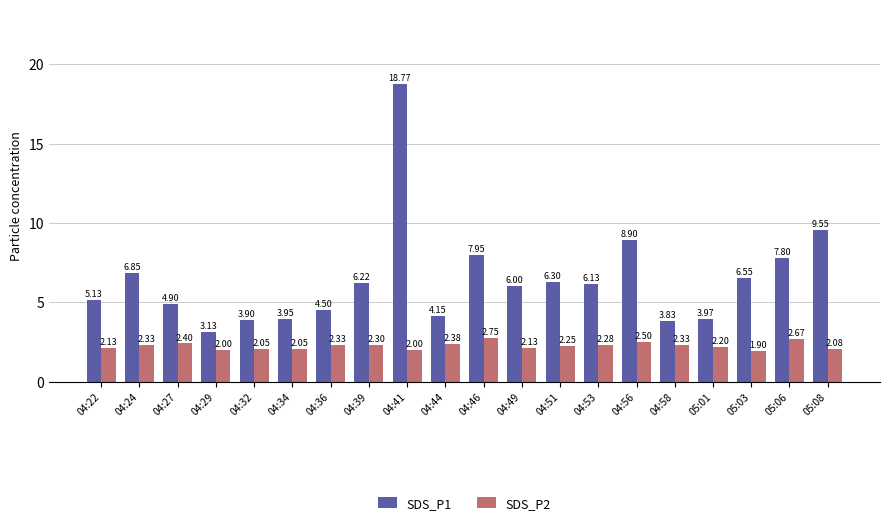

What are all the series names shown in the legend?

SDS_P1, SDS_P2